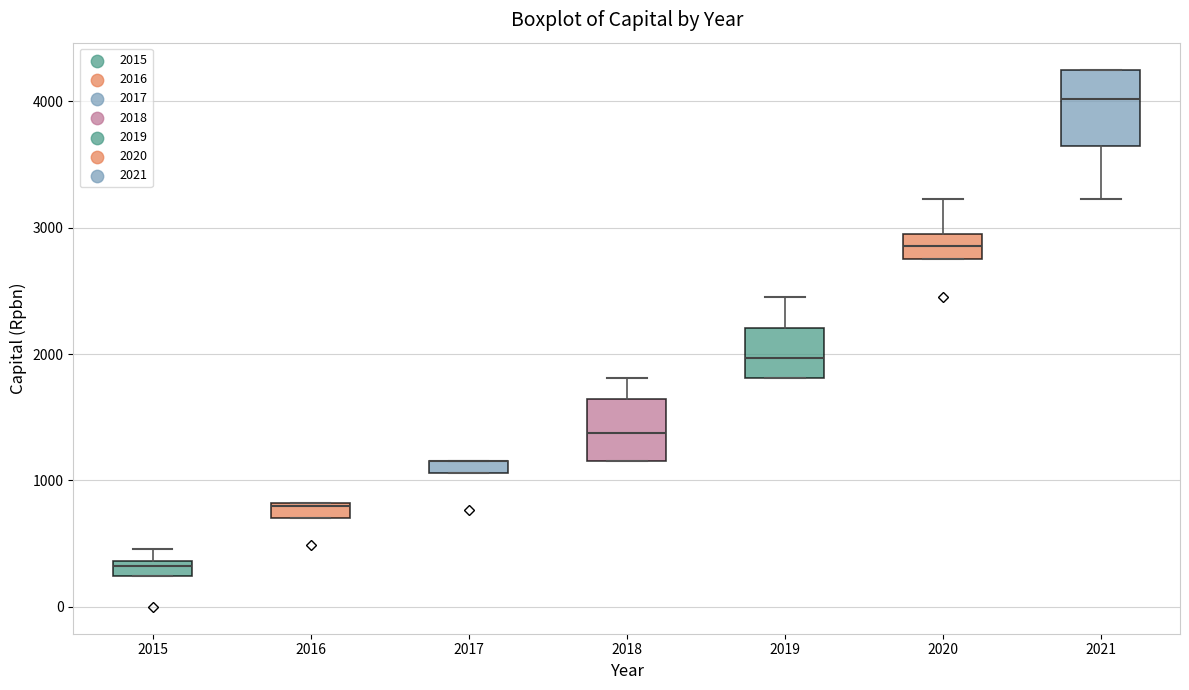

Where does the lower whisker of the box at x = 2021 end on the y-axis? The values are not printed on the chart, so give them approximately, as read against the axis.

3200